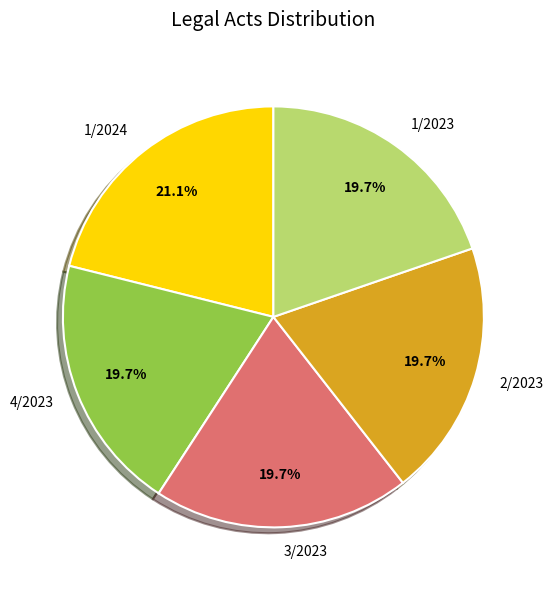

Which category has the biggest portion of the pie?

1/2024